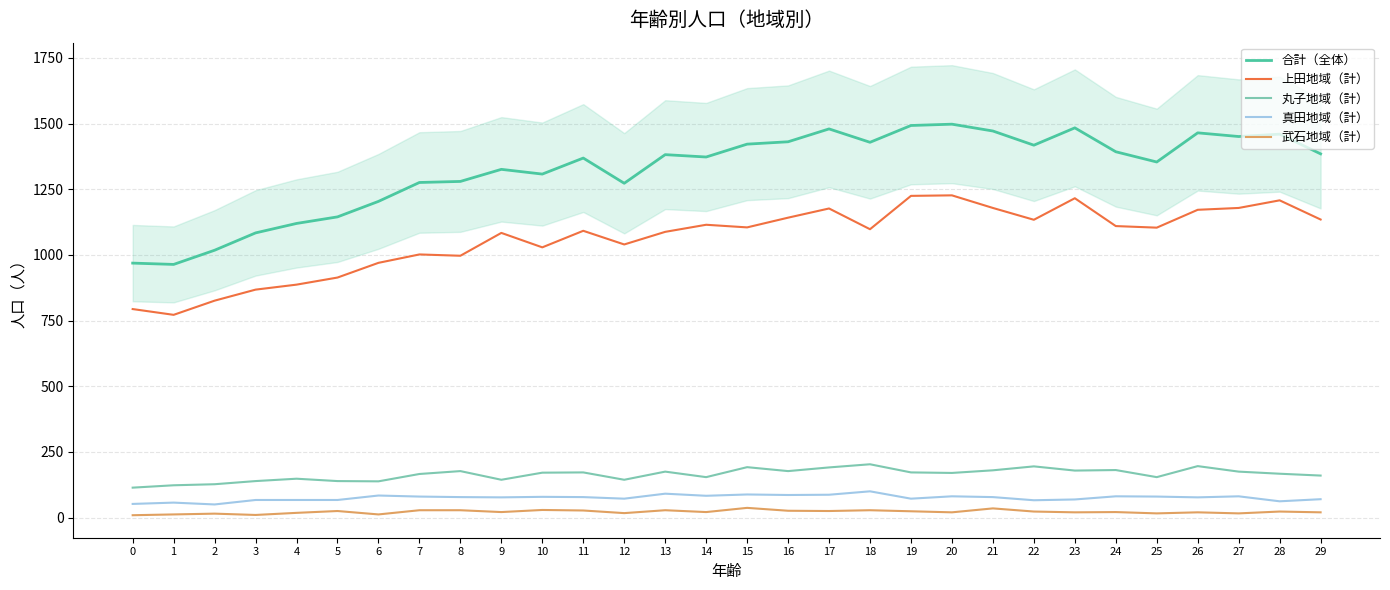

What is the sum of all 真田地域（計） values?

2260